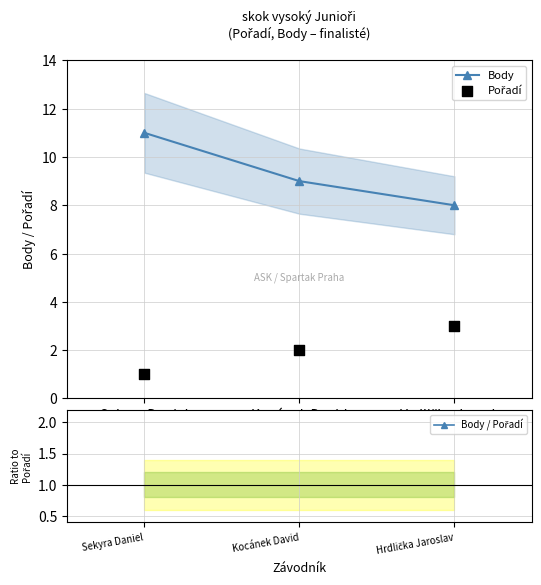

Which series has the largest total across all categories?

Body